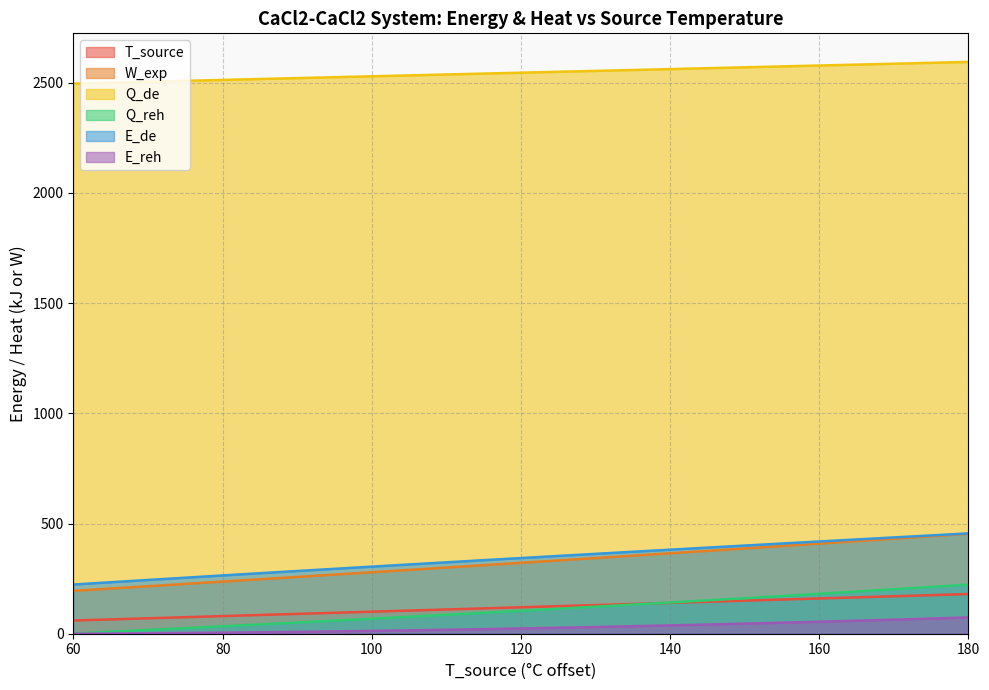

Which series has the largest total across all categories?

Q_de